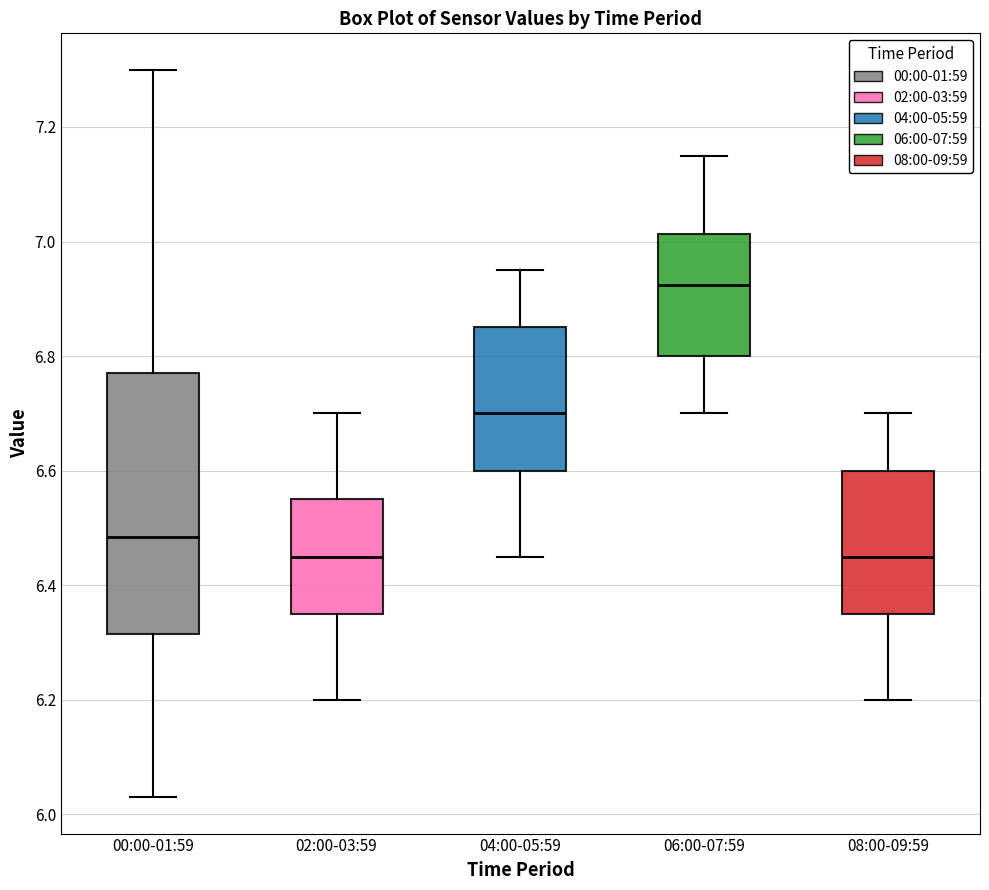

Comparing the boxes themselves (not the whiskers), which one is the tallest?

00:00-01:59